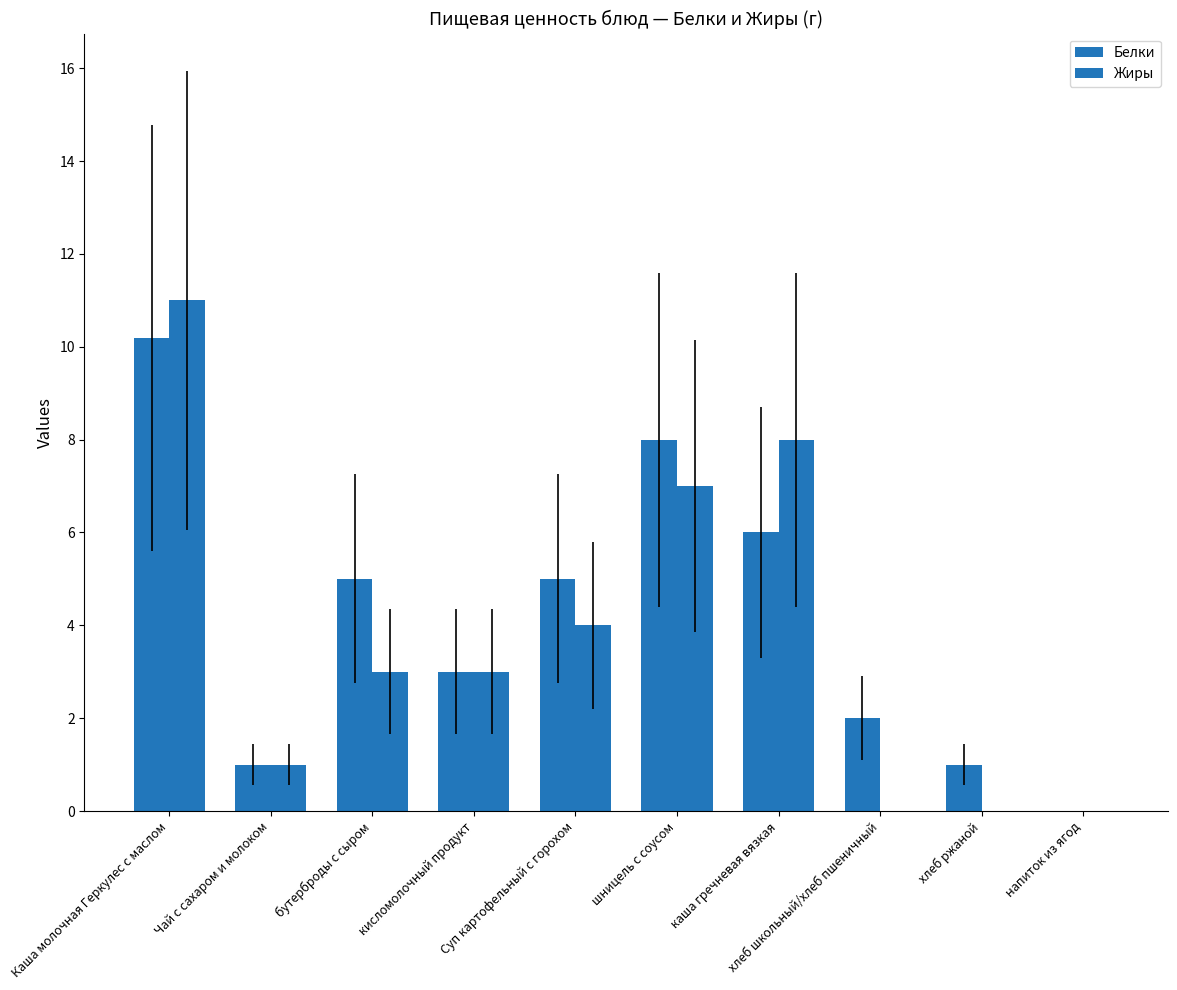

How many groups of bars are there?

10